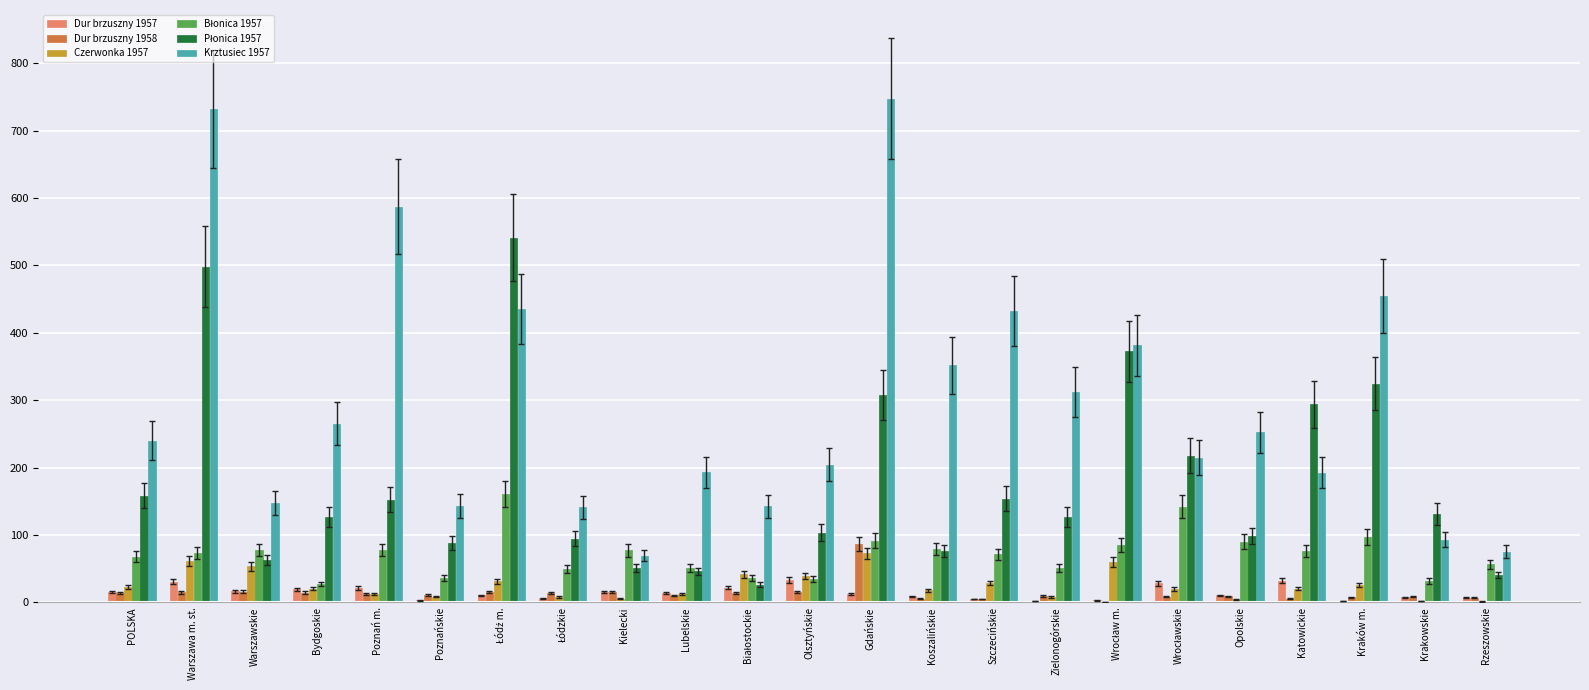

What is the greatest value displayed?

747.3